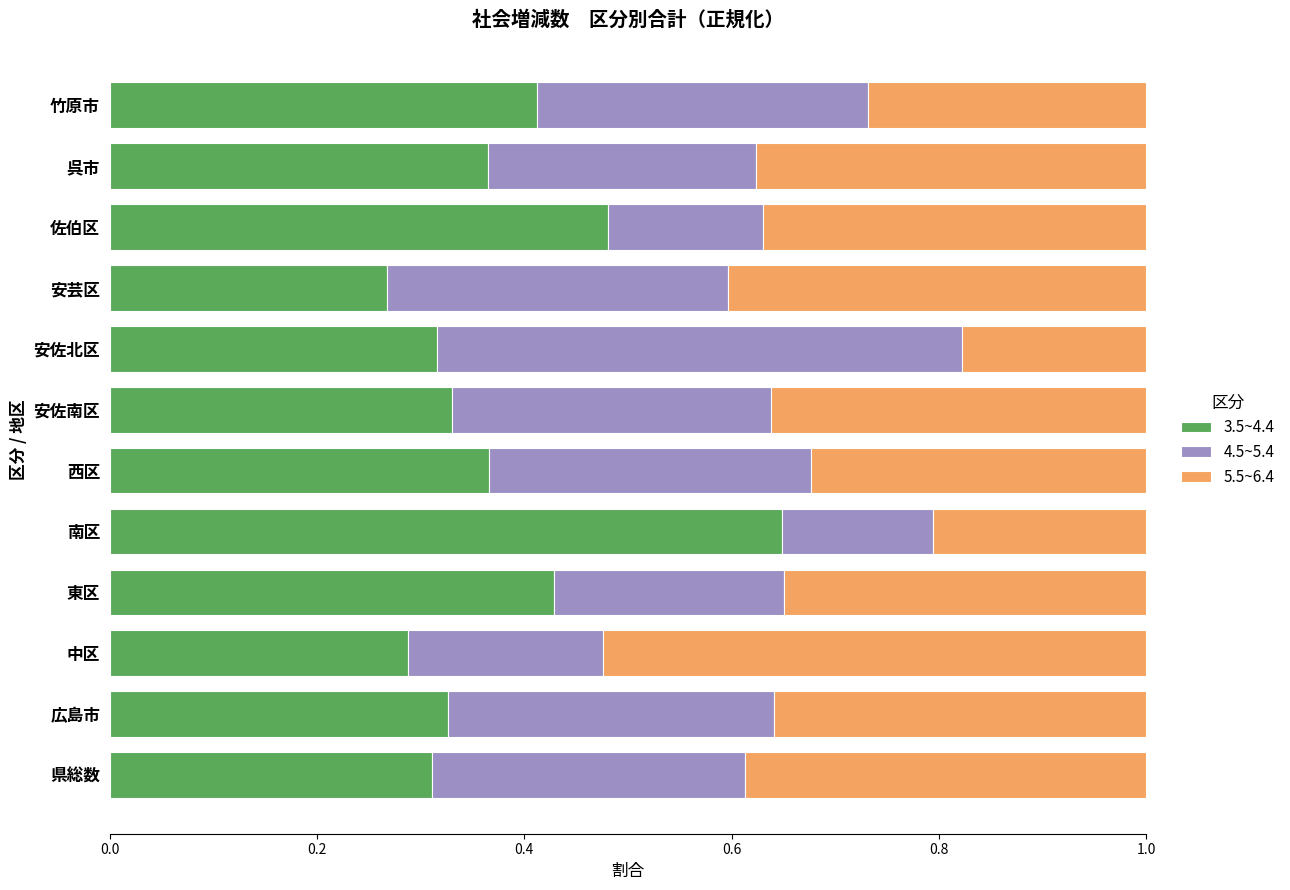

Which category has the highest value in the 3.5~4.4 series?

南区